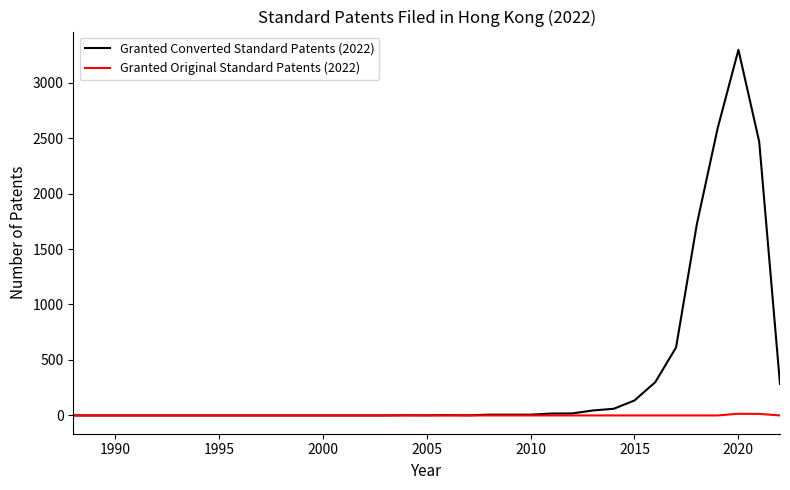

List the series in order of their peak value, lowest first.

Granted Original Standard Patents (2022), Granted Converted Standard Patents (2022)